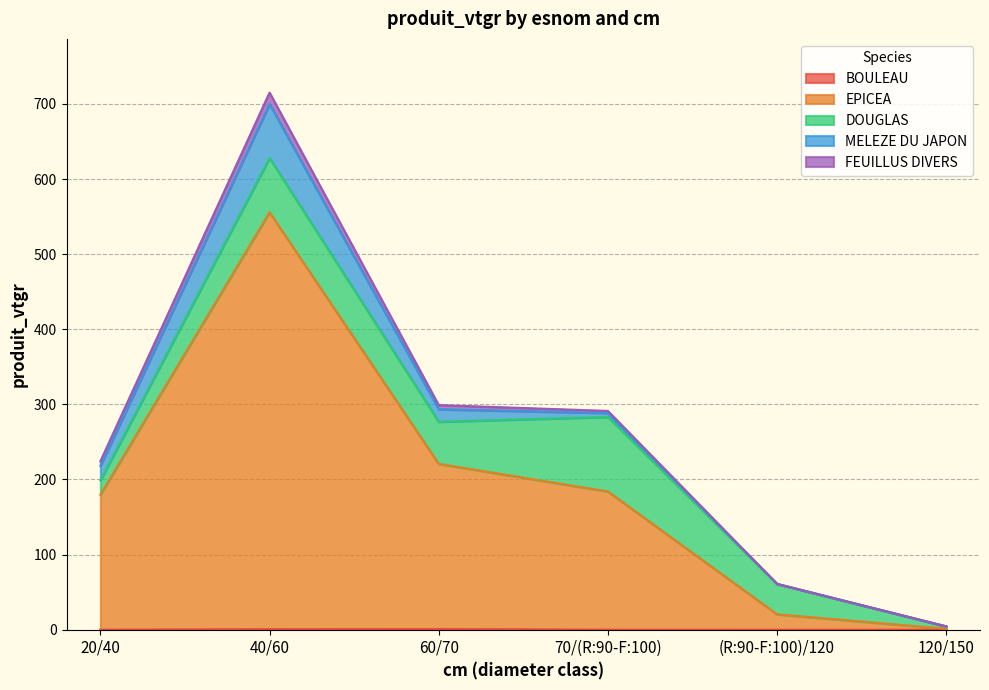

What is the sum of the EPICEA values at (R:90-F:100)/120 and 40/60?

575.5